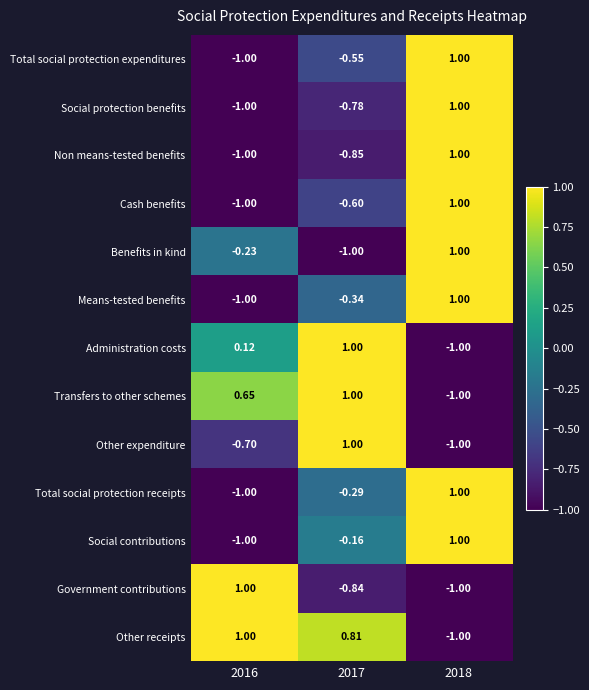

Which series changed the most between 2016 and 2017?

Government contributions